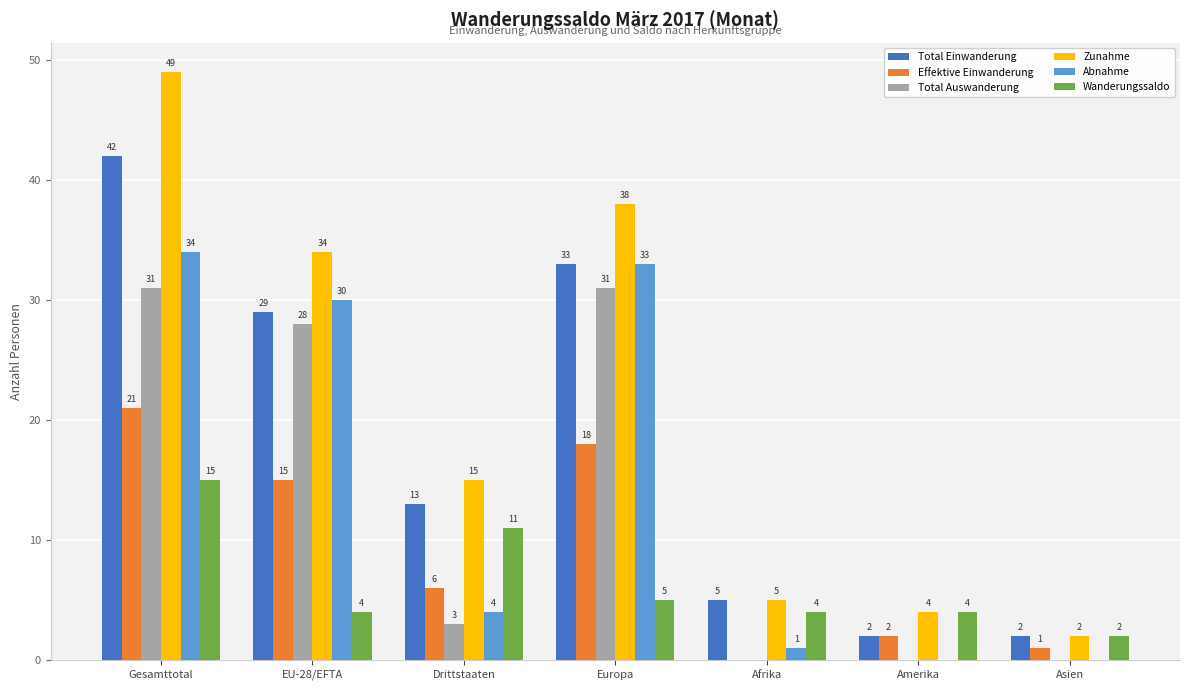

Reading right to left, extract all data points from this chart.

Total Einwanderung: 2	2	5	33	13	29	42
Effektive Einwanderung: 1	2	0	18	6	15	21
Total Auswanderung: 0	0	0	31	3	28	31
Zunahme: 2	4	5	38	15	34	49
Abnahme: 0	0	1	33	4	30	34
Wanderungssaldo: 2	4	4	5	11	4	15